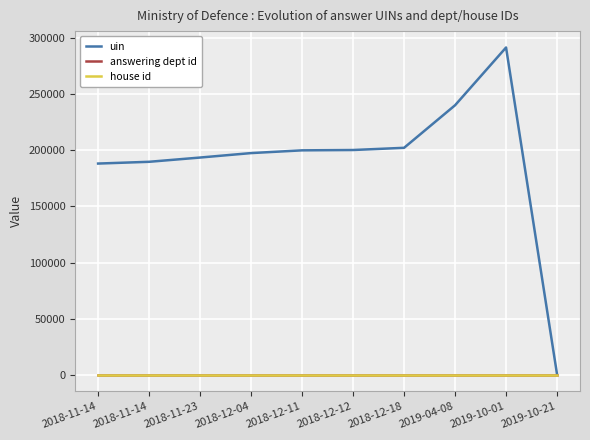

The value of house id at 2018-11-14 is 2. True or false?

False